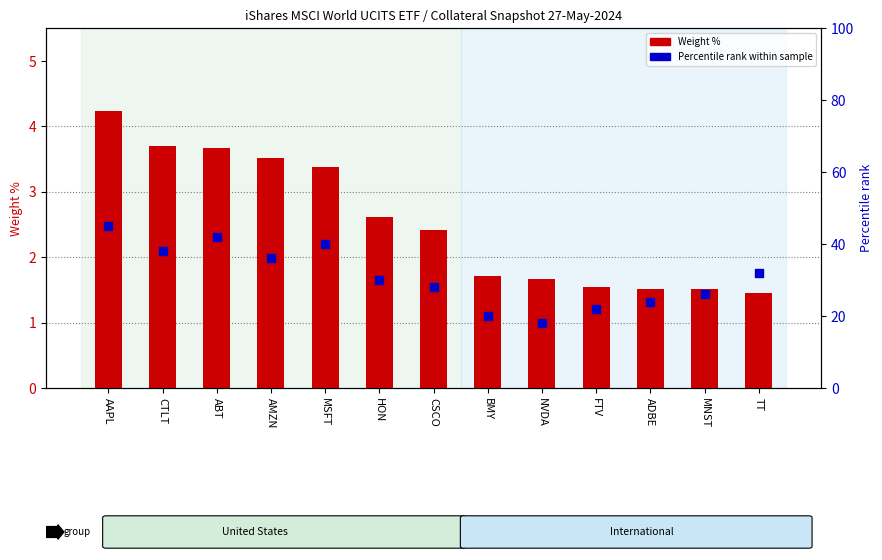

Which series contains the lowest Y value?

Weight %